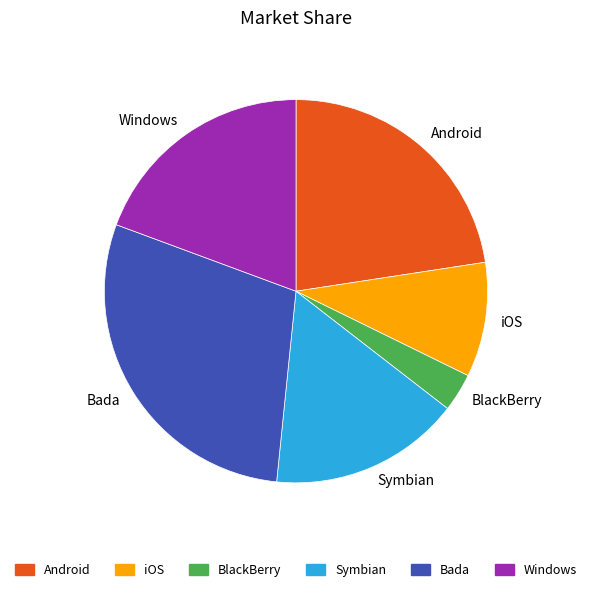

Is it true that BlackBerry is 16% of the pie?

False